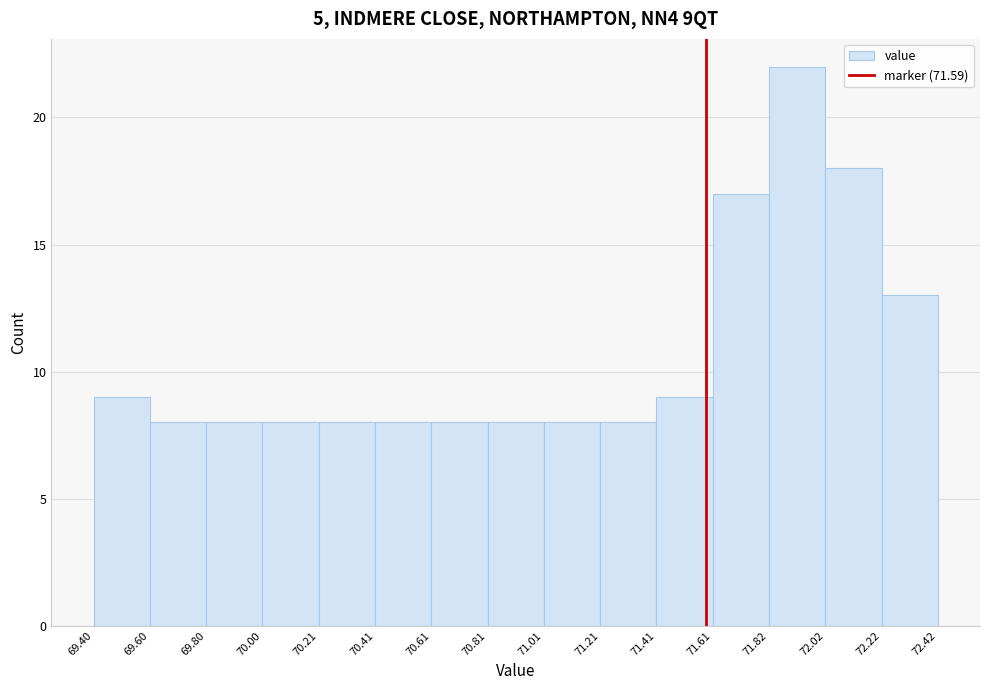

Reading left to right, list every bar in this chart as the range it spans on the x-axis followed by its height. The values are not printed on the chart, so give them approximately, as read against the axis.

69.40 to 69.60: 9
69.60 to 69.80: 8
69.80 to 70.00: 8
70.00 to 70.21: 8
70.21 to 70.41: 8
70.41 to 70.61: 8
70.61 to 70.81: 8
70.81 to 71.01: 8
71.01 to 71.21: 8
71.21 to 71.41: 8
71.41 to 71.61: 9
71.61 to 71.82: 17
71.82 to 72.02: 22
72.02 to 72.22: 18
72.22 to 72.42: 13